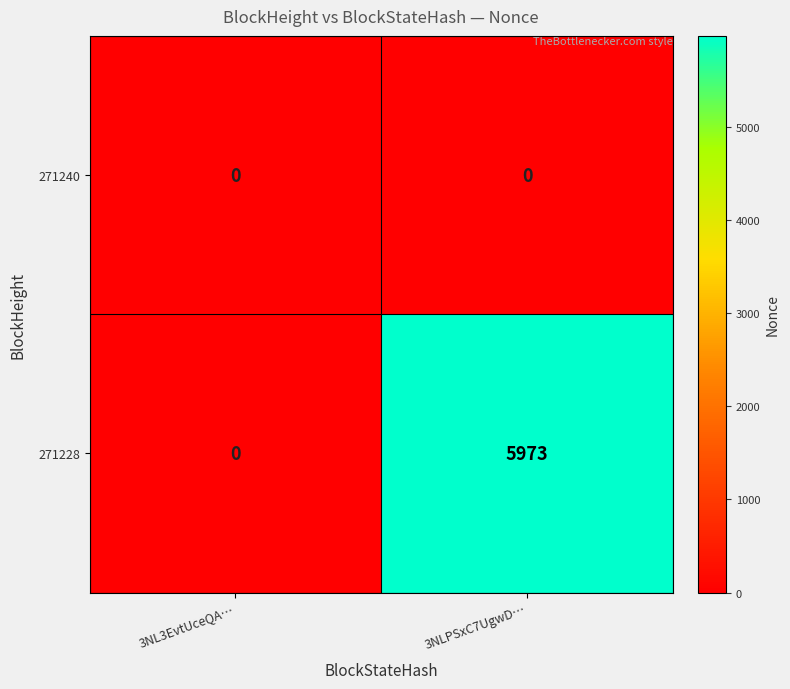

At which category is the sum across all series the highest?

3NLPSxC7UgwD…